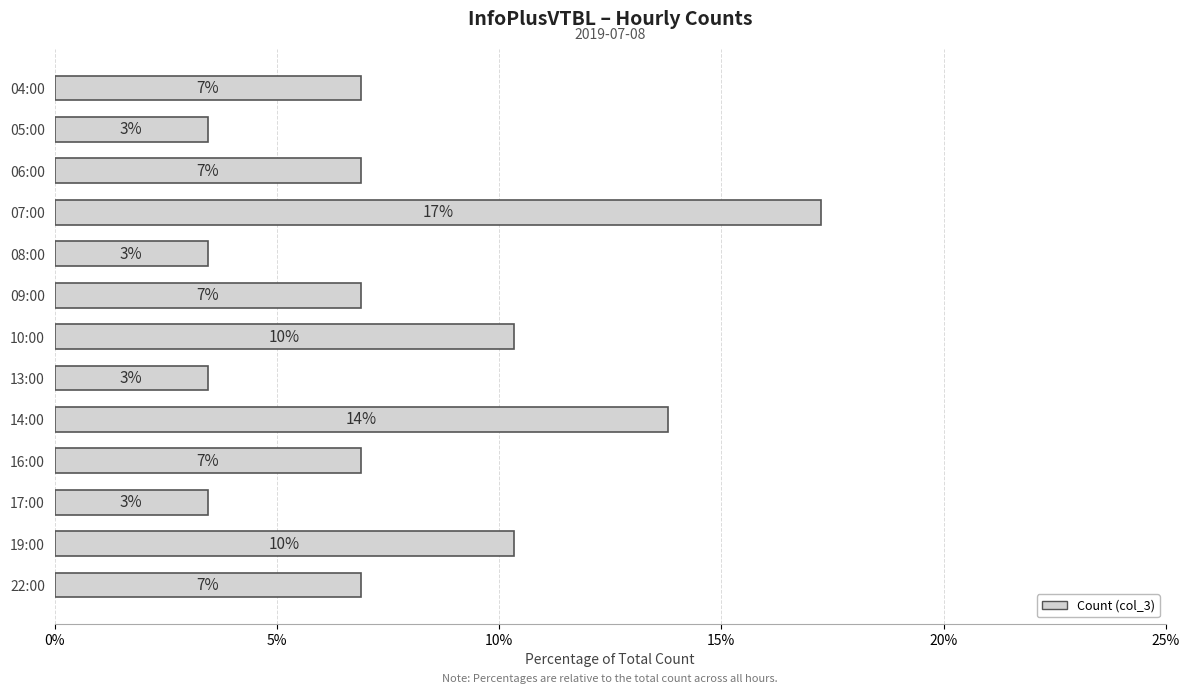

How many bars are there in total?

13